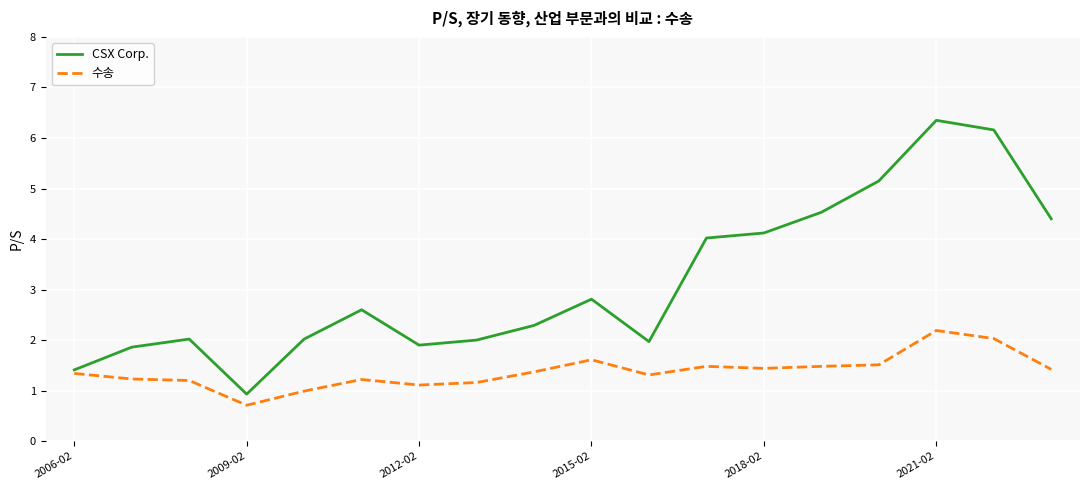

What is the maximum value for 수송?

2.2